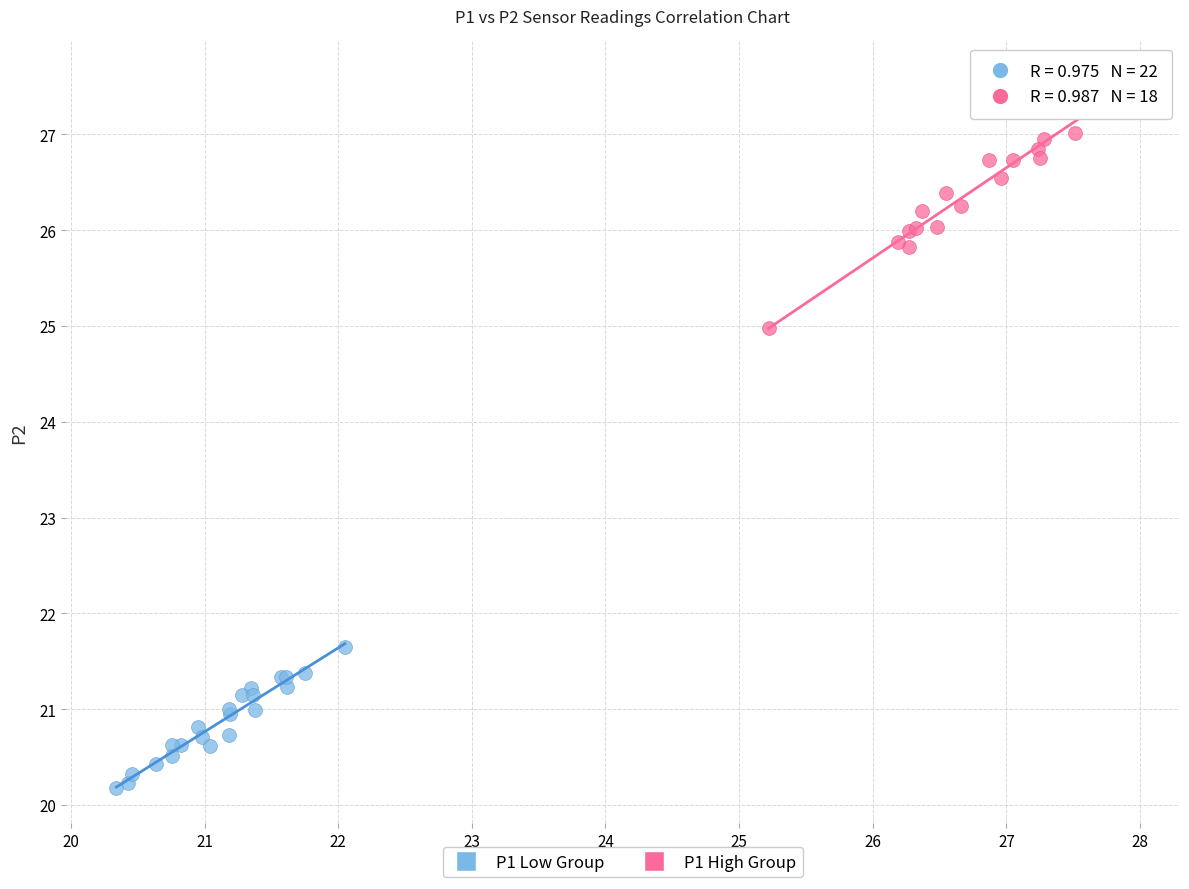

Which series has the largest Y range (max minus min)?

P1 High Group